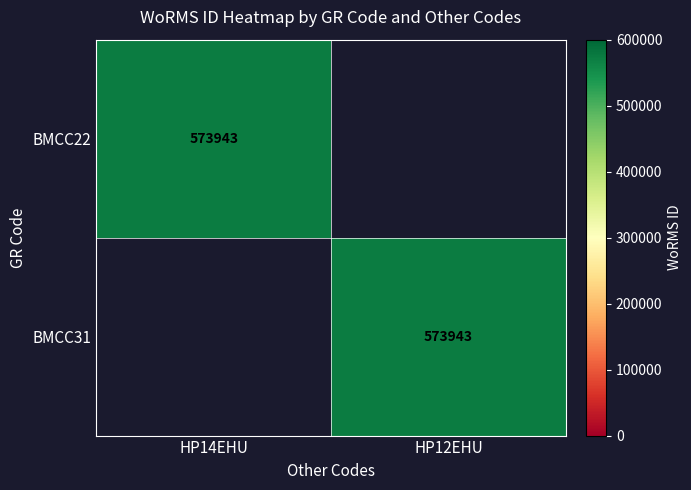

What is the maximum value shown in the chart?

573943